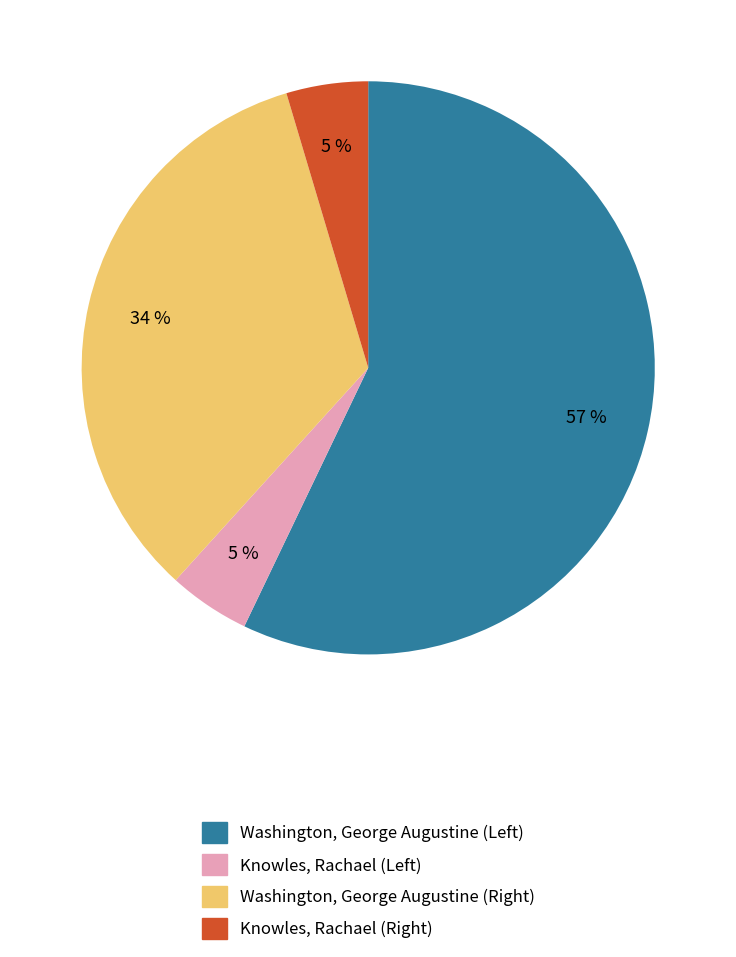

Count the number of slices in the pie.

4